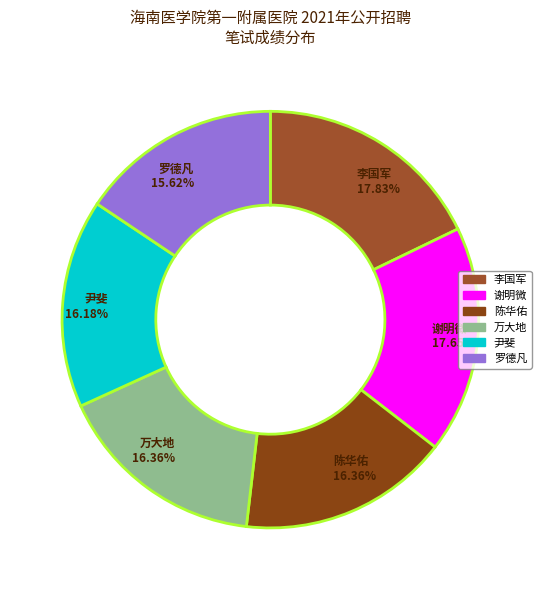

Is it true that 万大地 is 28% of the pie?

False